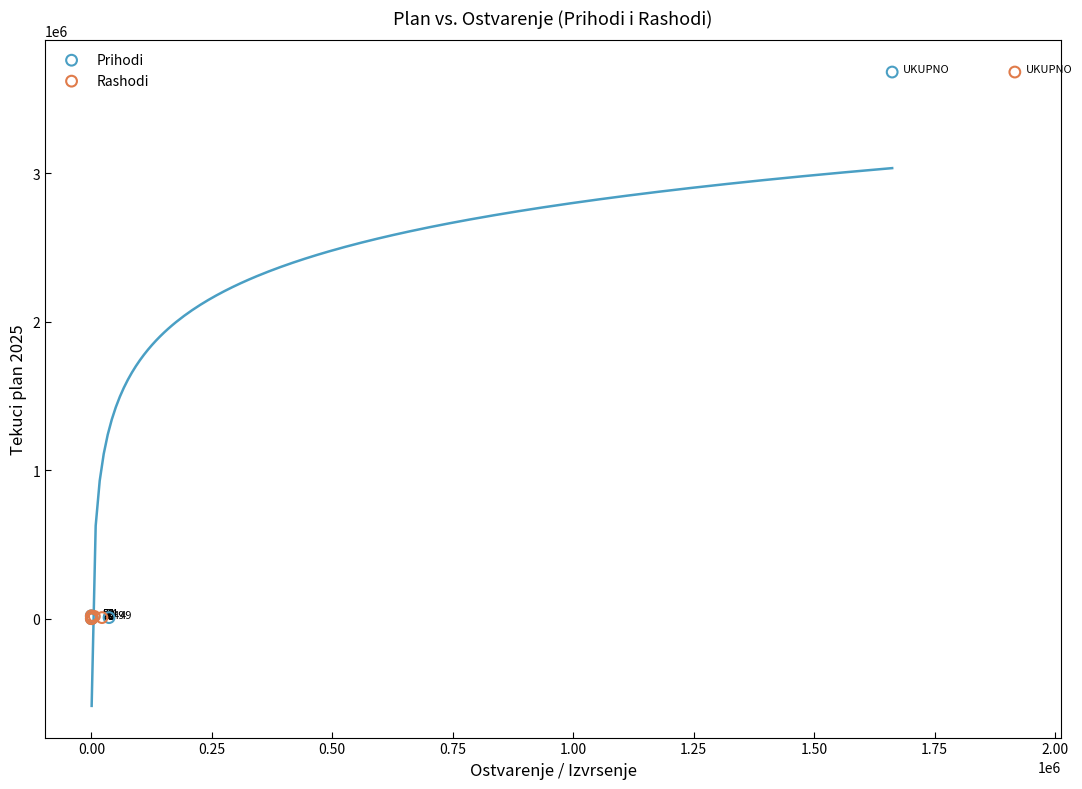

What are all the series names shown in the legend?

Prihodi, Rashodi